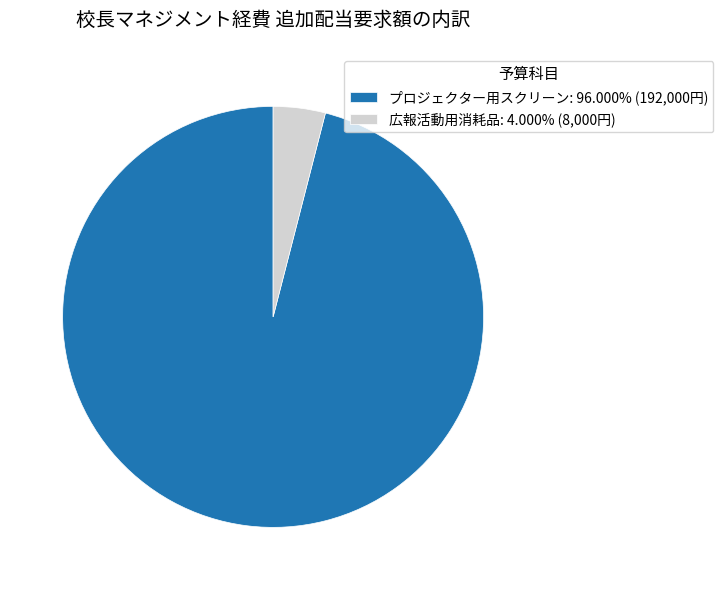

Do プロジェクター用スクリーン and 広報活動用消耗品 together represent more than half of the pie?

Yes